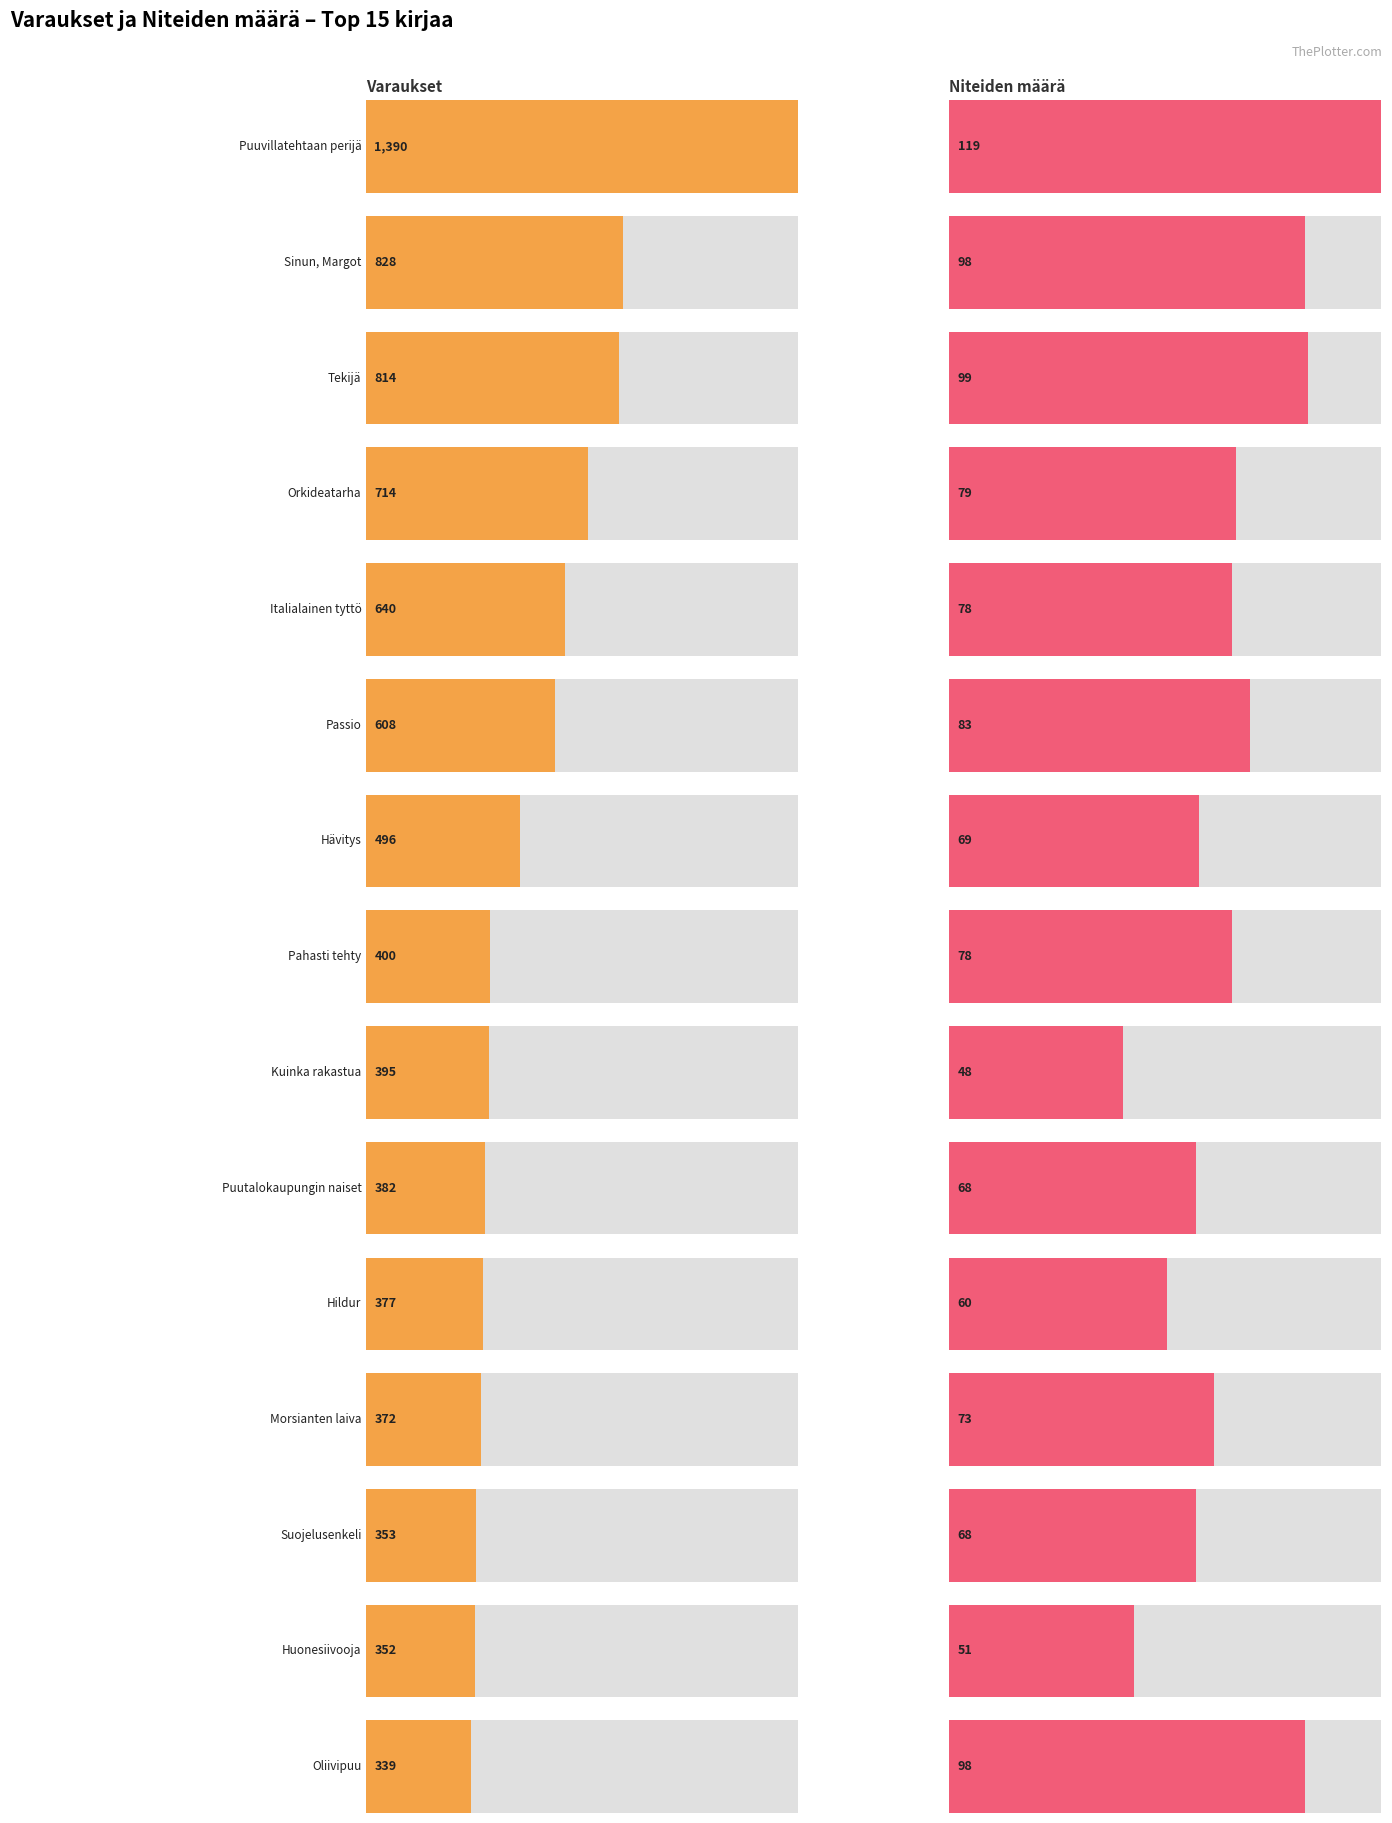

Which series has the largest total across all categories?

Varaukset